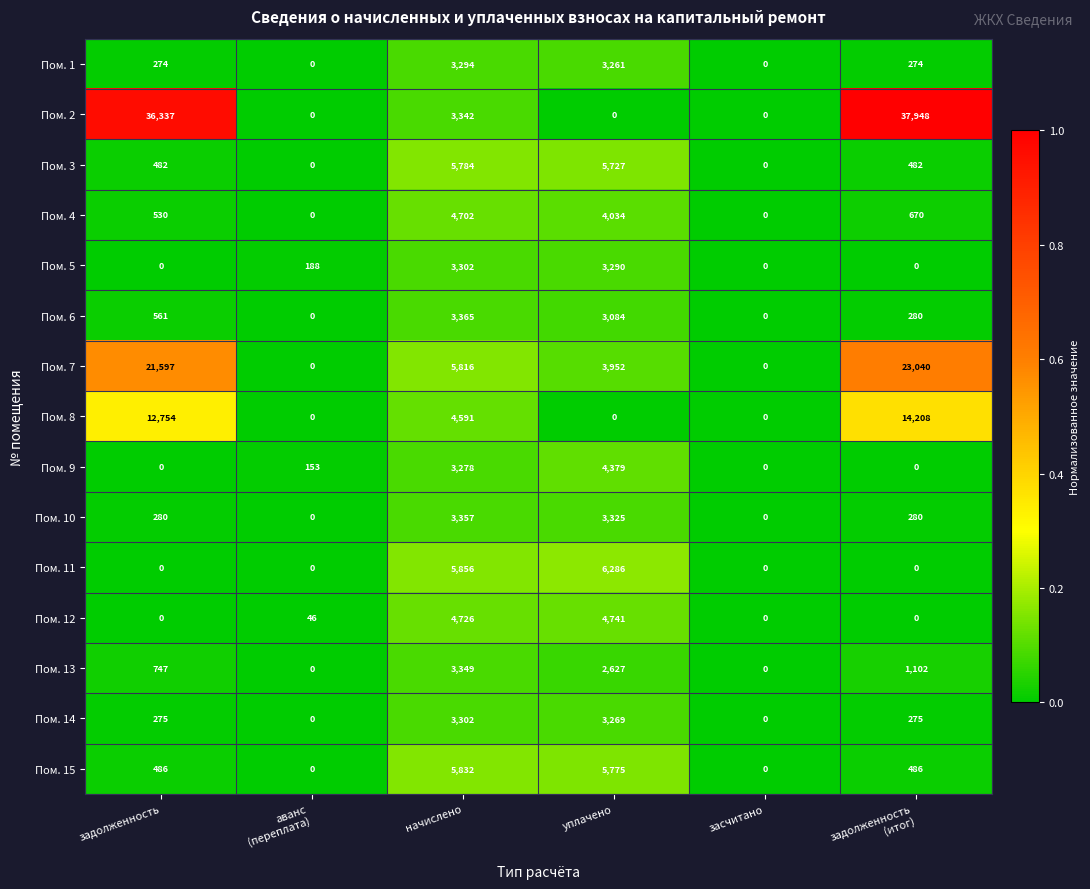

What is the maximum value shown in the chart?

37948